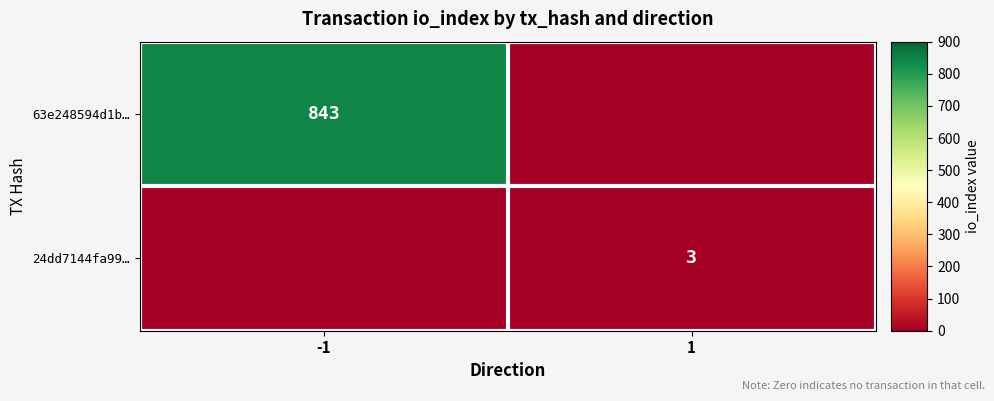

True or false: 63e248594d1b… has a value of 843 at -1.

True